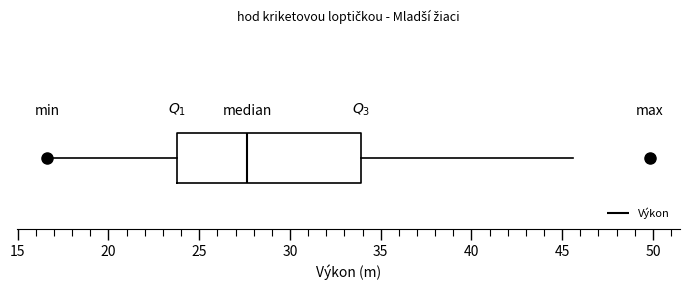

Transcribe this box plot: give where the median line is, the range the box spans, and where the two whiskers end, as read against the x-axis. The values are not printed on the chart, so give them approximately, as read against the axis.

median 27.5, box 24.0 to 34.0, whiskers 16.5 to 45.5